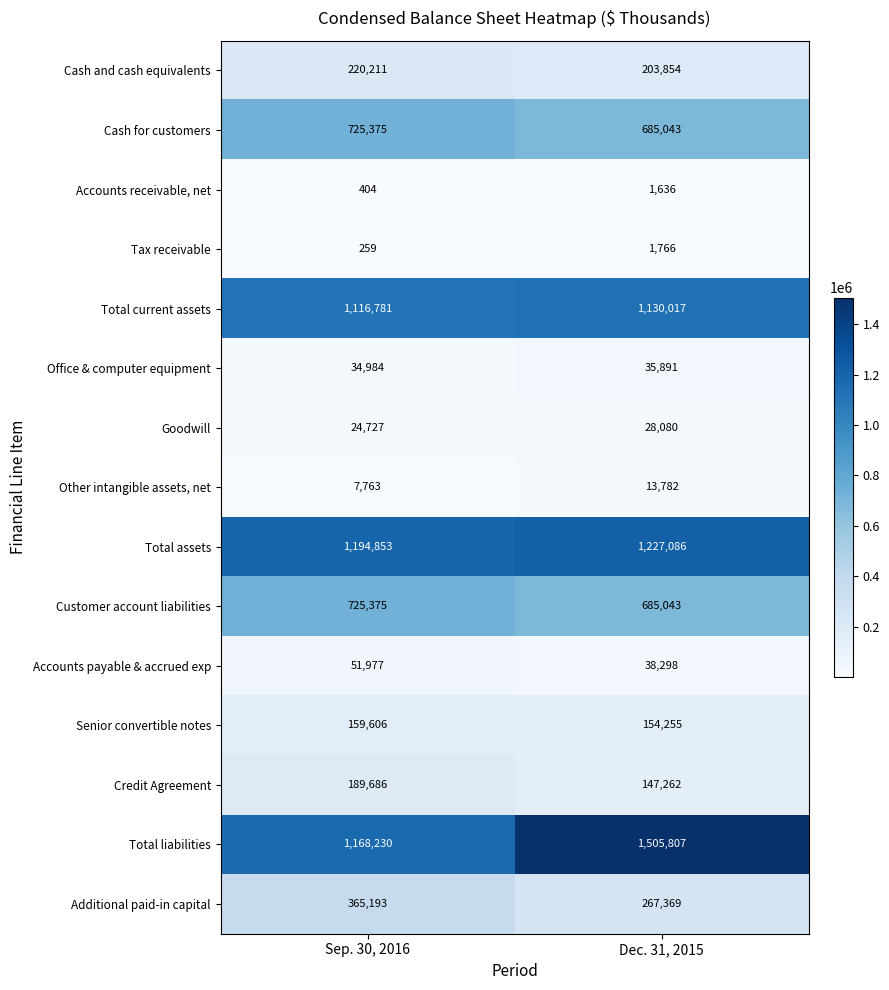

Between Sep. 30, 2016 and Dec. 31, 2015, which series saw the biggest shift?

Total liabilities